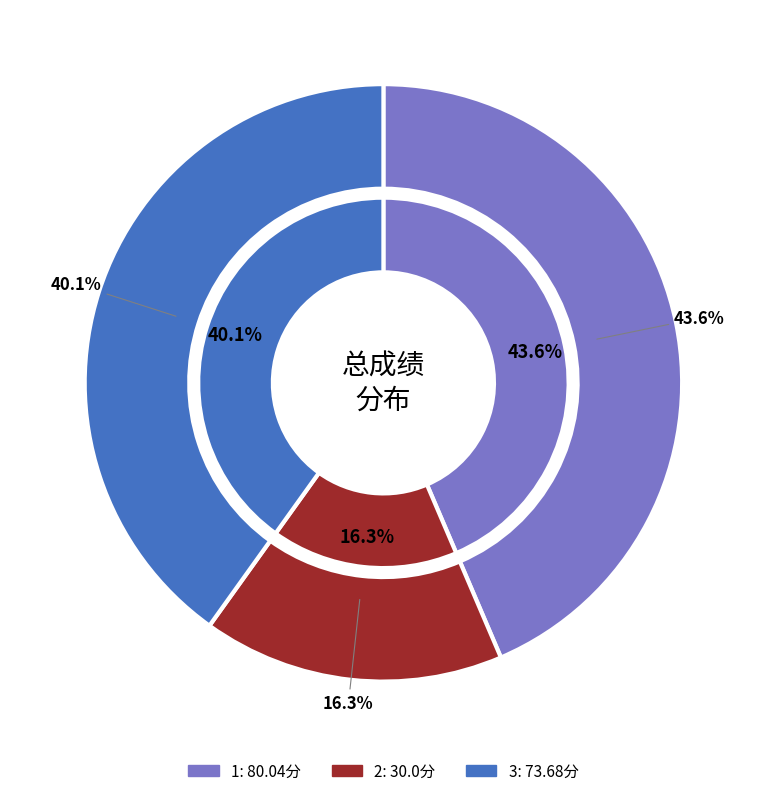

Combined, what portion of the pie is 2 and 3?

56.4%